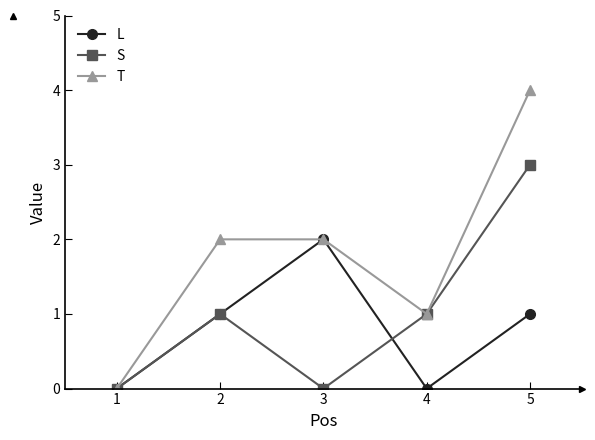

True or false: S and L intersect in this chart.

True